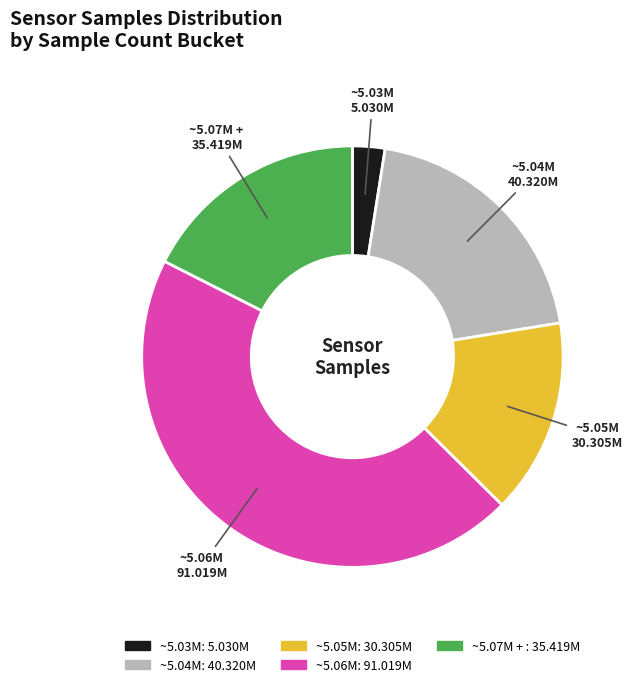

How many slices are in this pie chart?

5